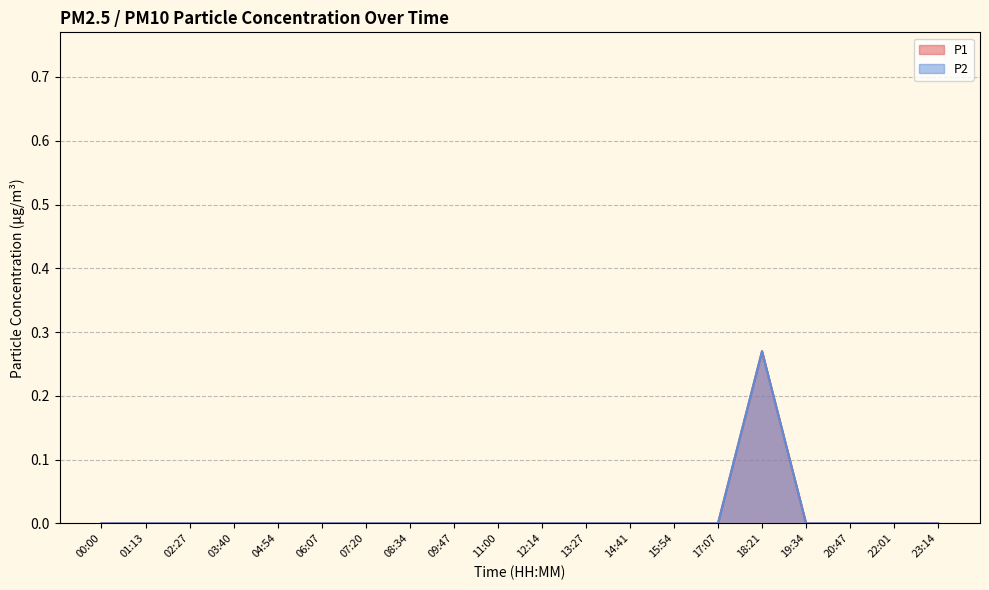

How many lines are shown in the chart?

2